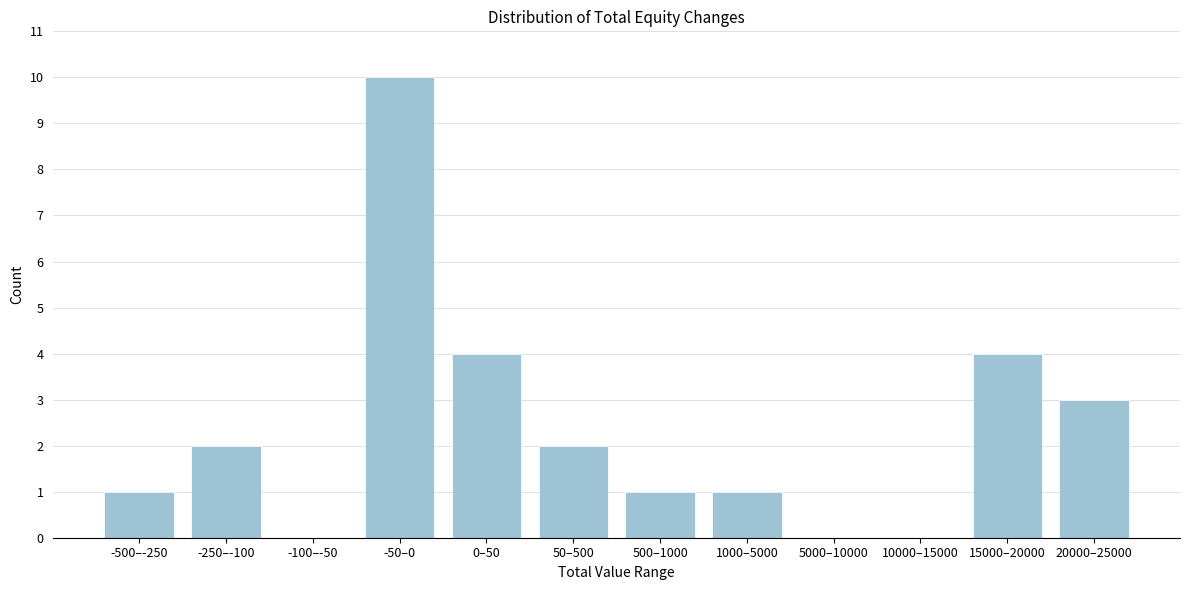

Reading left to right, extract all data points from this chart.

-500–-250=1	-250–-100=2	-100–-50=0	-50–0=10	0–50=4	50–500=2	500–1000=1	1000–5000=1	5000–10000=0	10000–15000=0	15000–20000=4	20000–25000=3